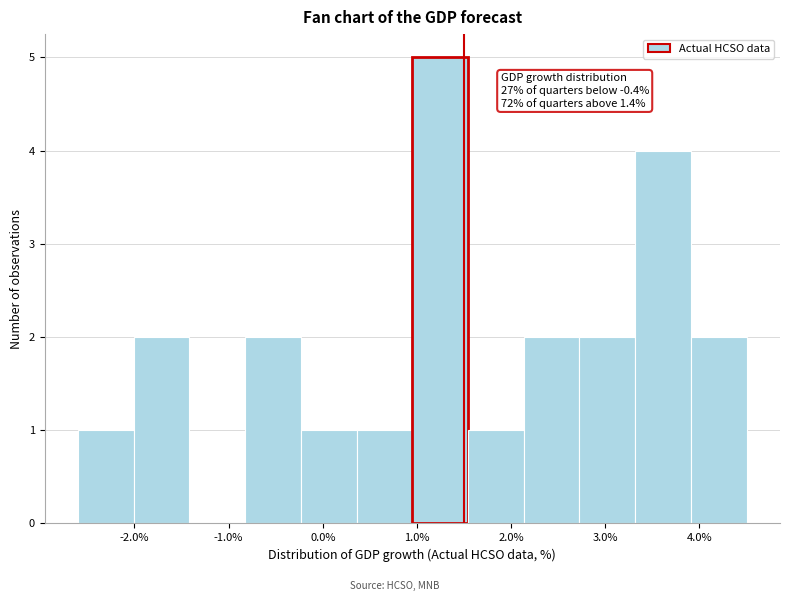

Over which range of the x-axis is the bar tallest?

1.0 to 1.5